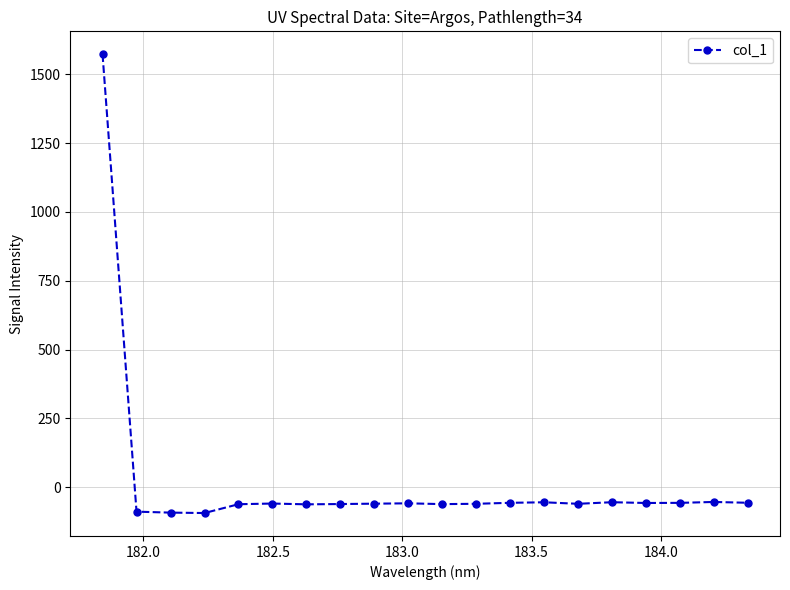

True or false: there are more than 2 points higher than both neighbors.

True